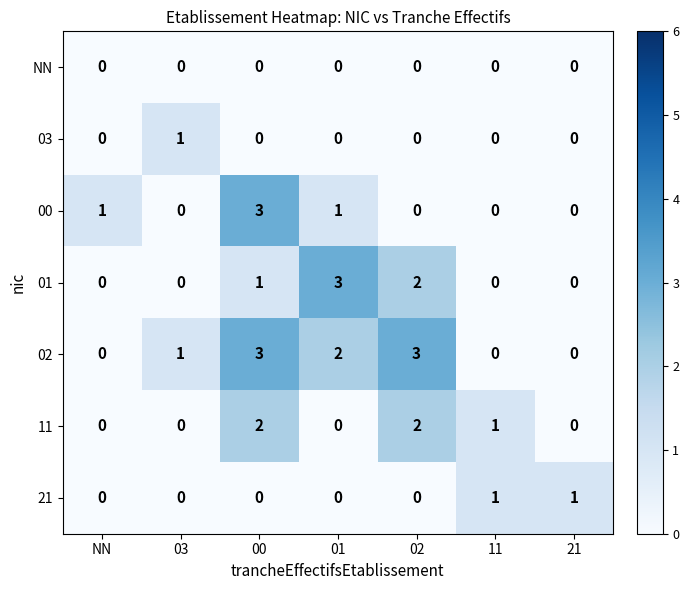

Count the number of categories in the chart.

7